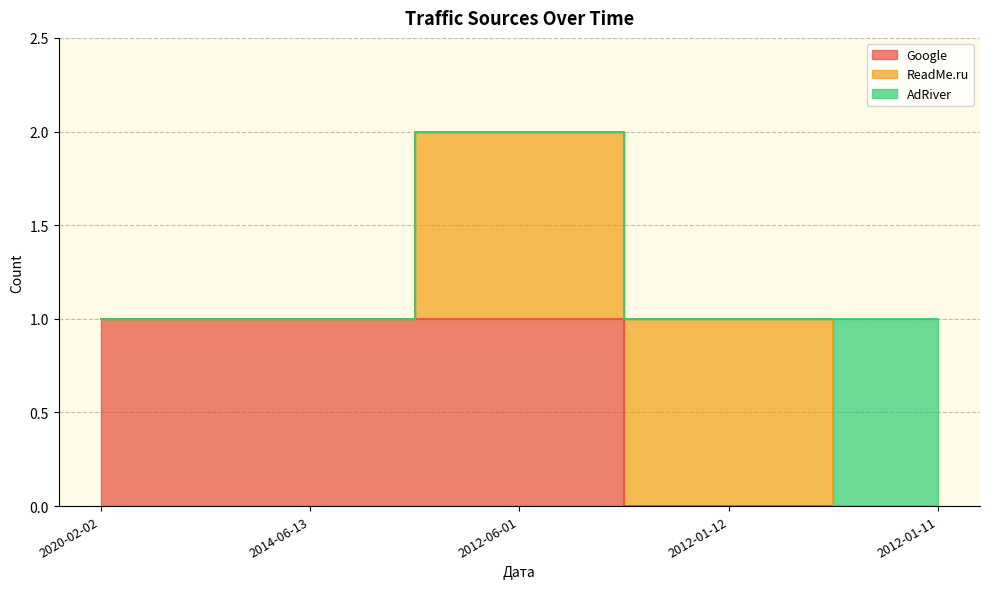

Which series has the widest spread of values?

Google